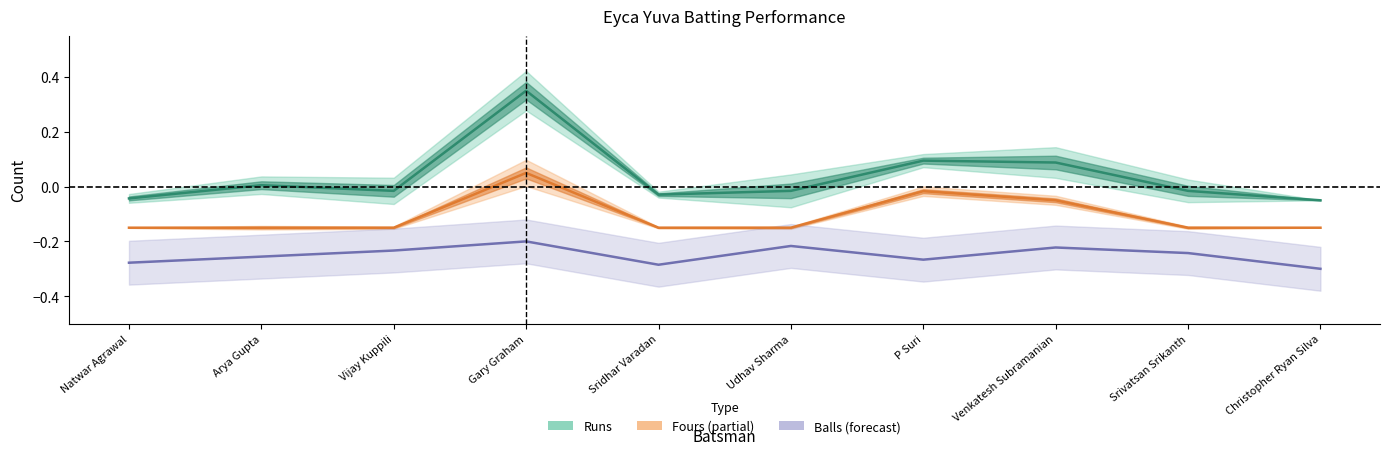

How many values in Runs are below zero?

6